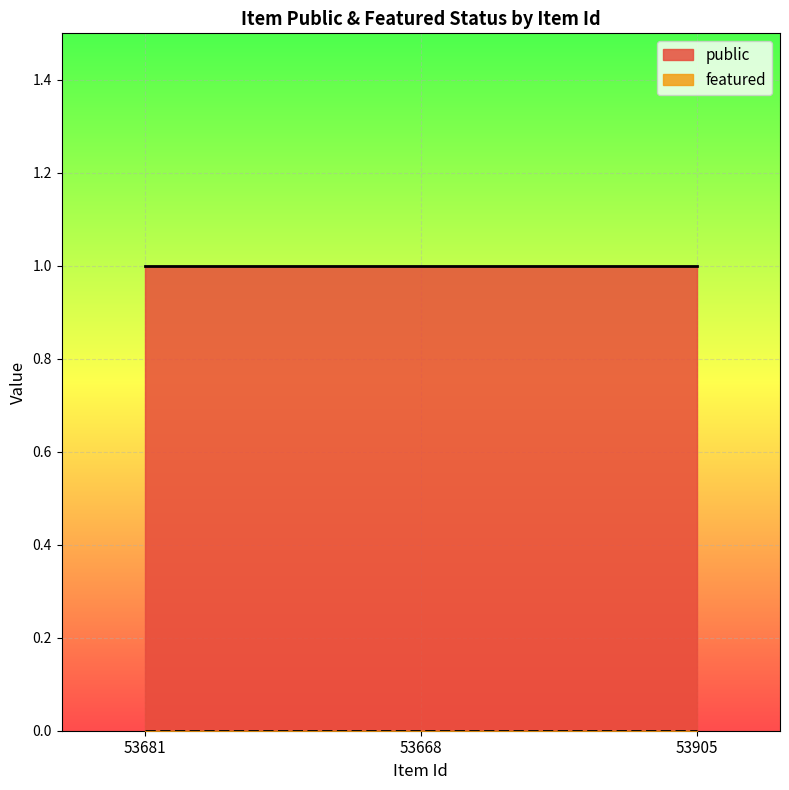

Which category has the highest value in the featured series?

53681